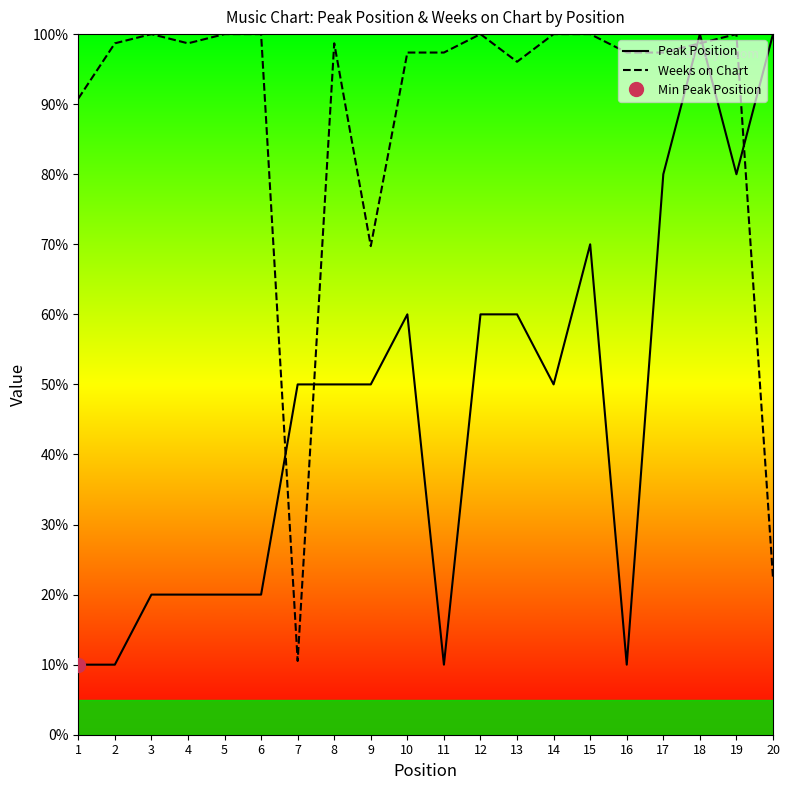

How many data points in Weeks on Chart are above 98?

11